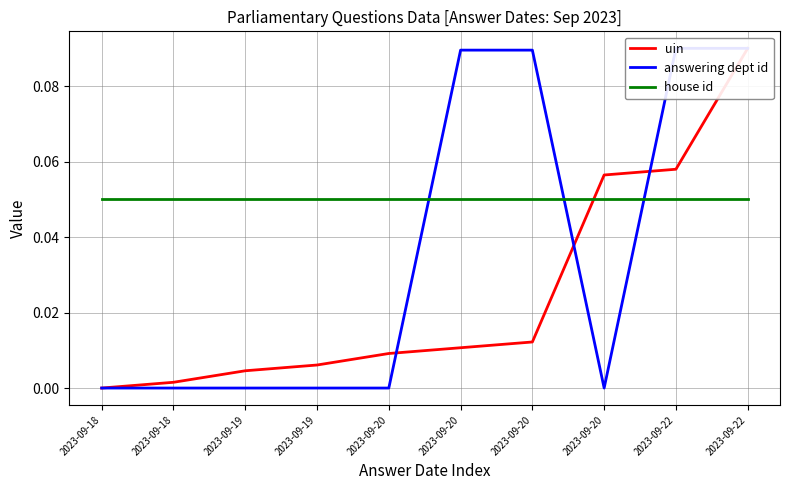

Reading left to right, list all the values displayed in this chart.

uin: 0.0	0.0	0.0	0.0	0.0	0.0	0.0	0.1	0.1	0.1
answering dept id: 0.0	0.0	0.0	0.0	0.0	0.1	0.1	0.0	0.1	0.1
house id: 0.1	0.1	0.1	0.1	0.1	0.1	0.1	0.1	0.1	0.1